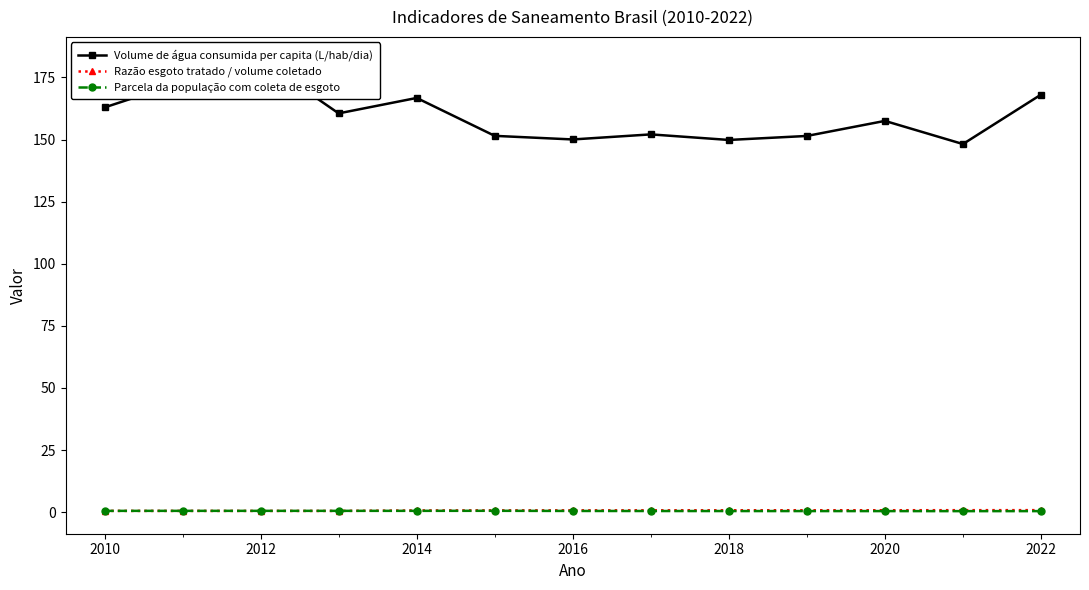

How many times do Parcela da população com coleta de esgoto and Razão esgoto tratado / volume coletado cross each other?

1